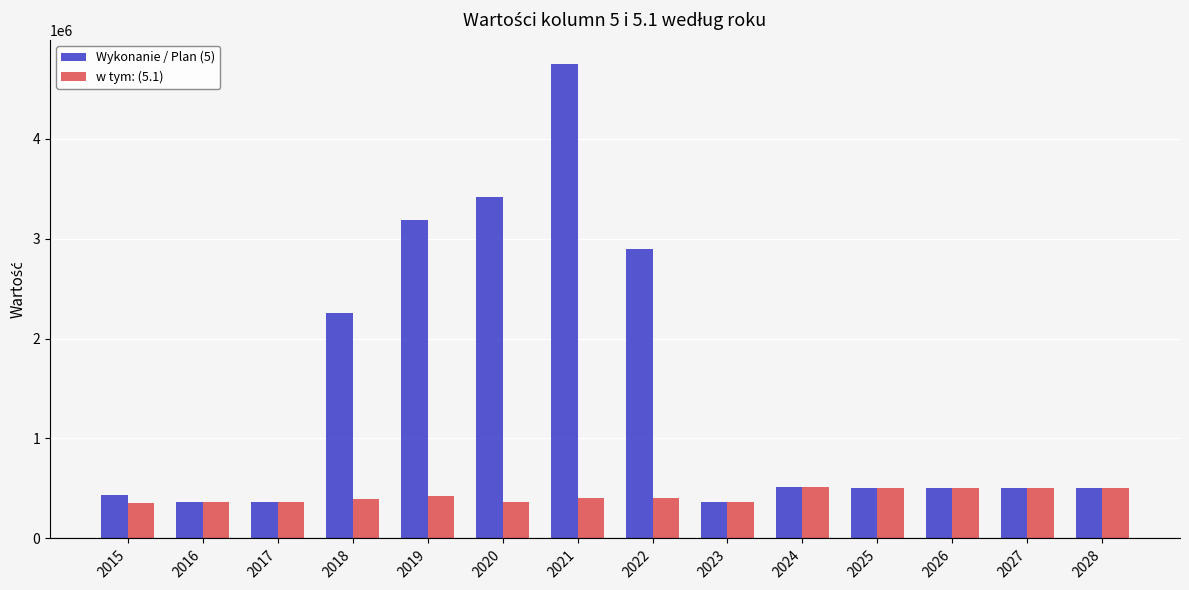

What is the value of the Wykonanie / Plan (5) bar at the 6th from the left?

3415956.0